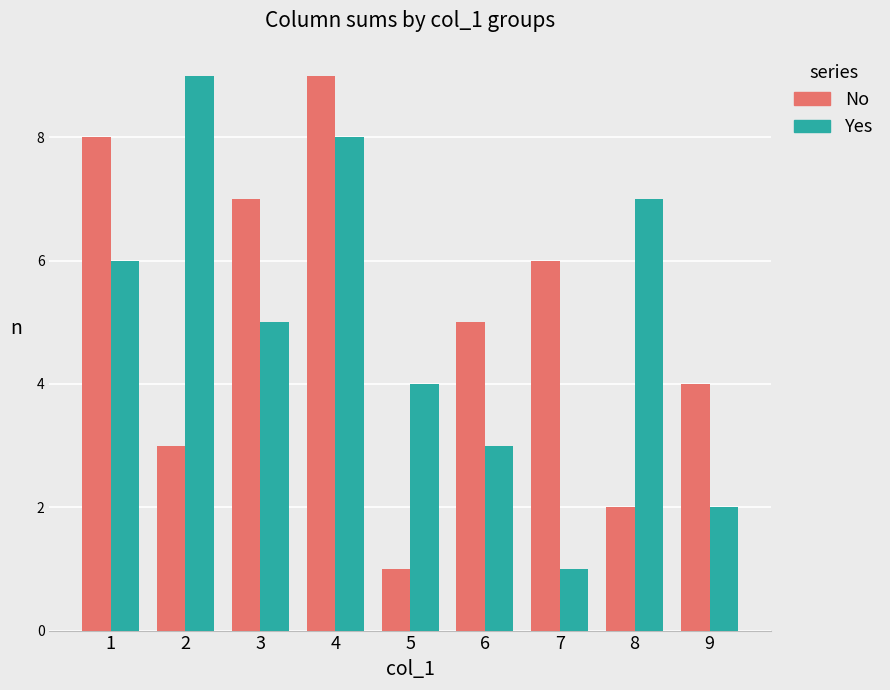

Reading right to left, what are all the values shown in this chart?

No: 4	2	6	5	1	9	7	3	8
Yes: 2	7	1	3	4	8	5	9	6